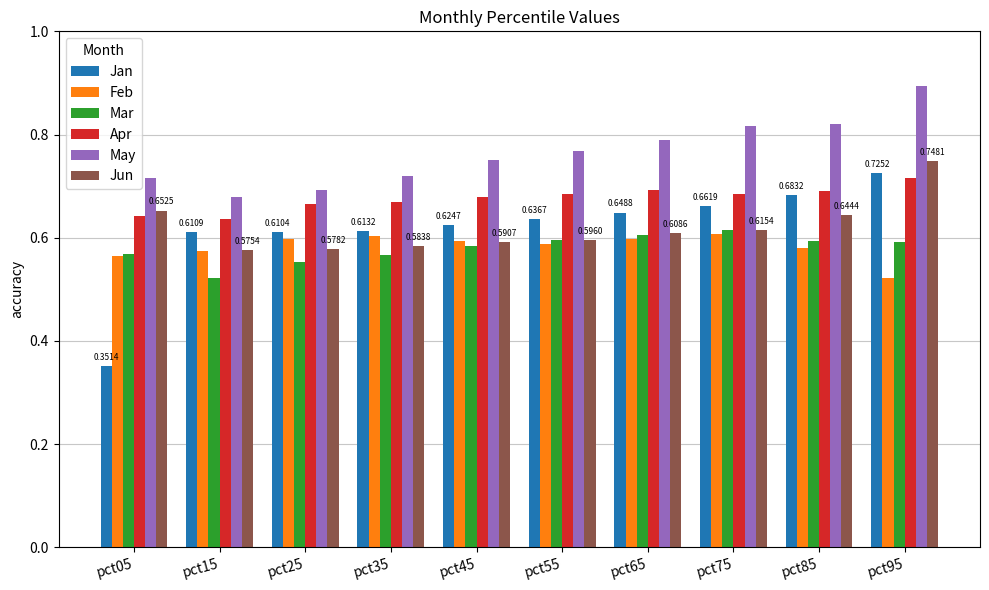

Does the chart contain any negative values?

No